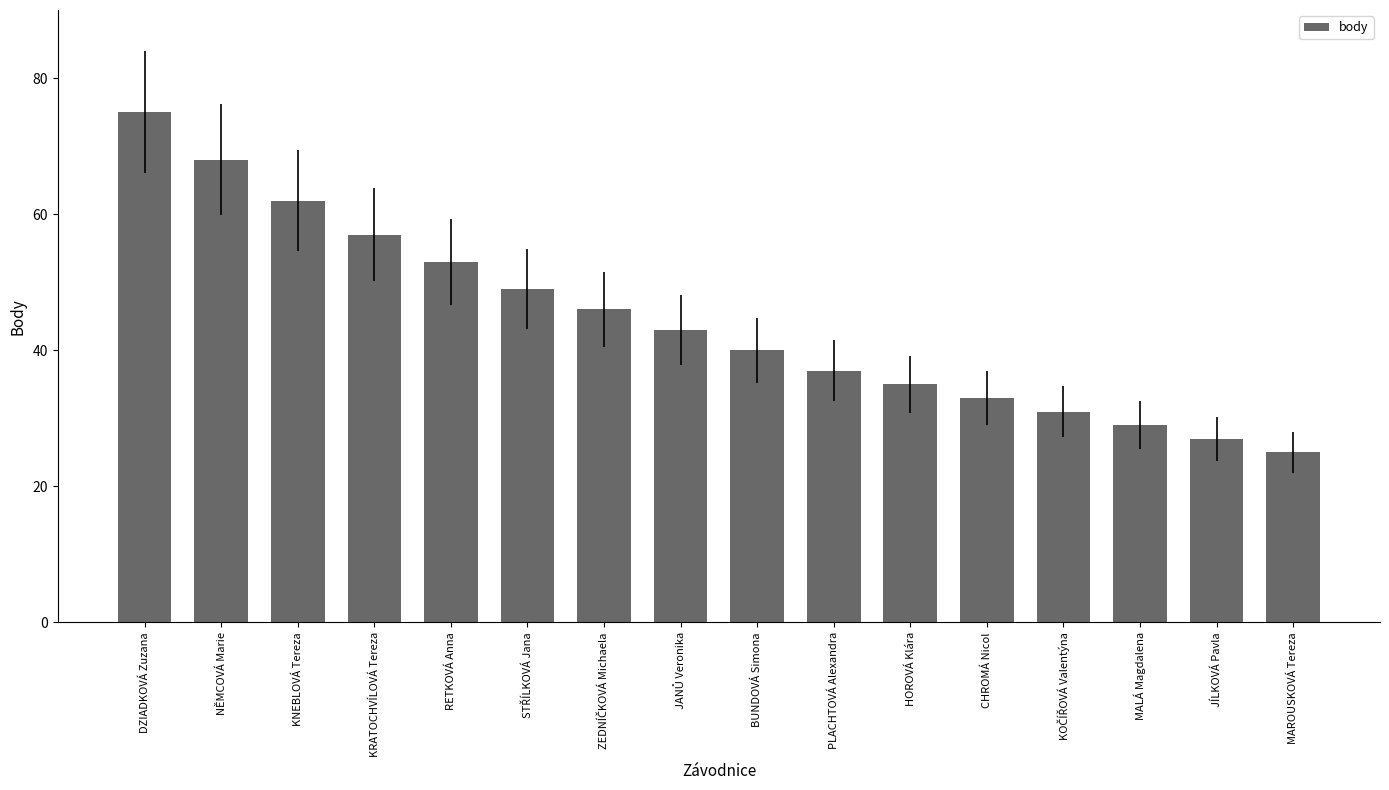

What is the average value?

44